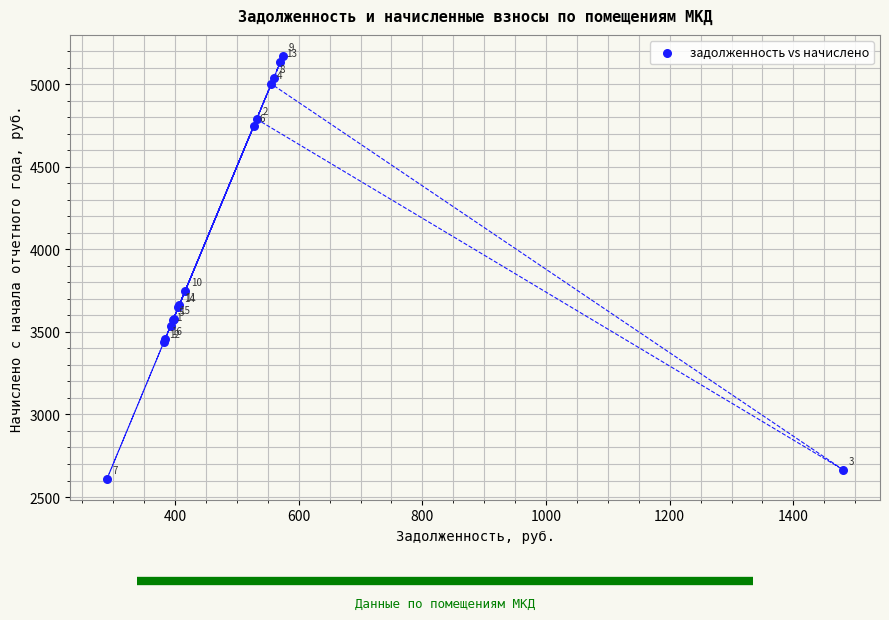

What Y value in the scatter plot is closest to 3890?

3748.6